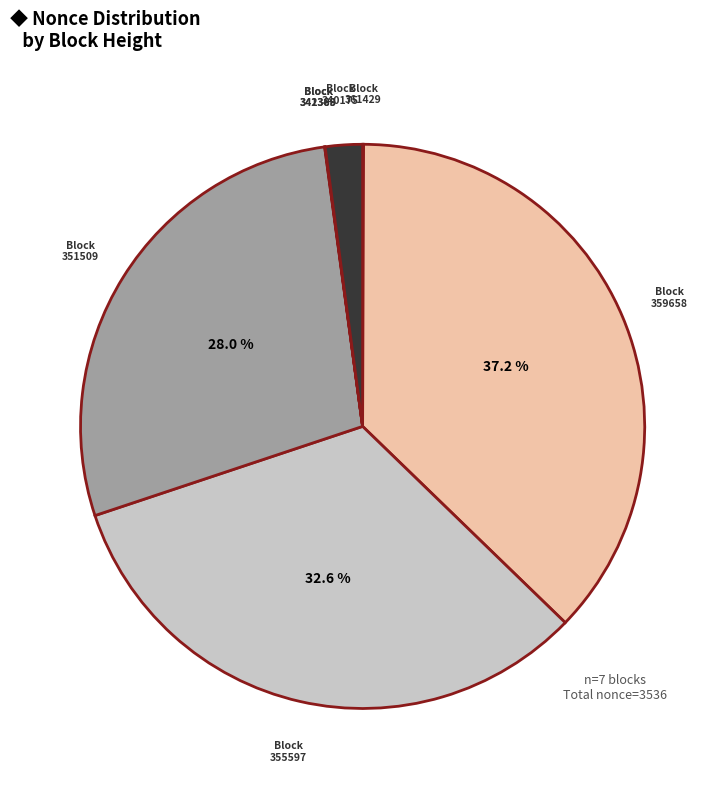

Combined, do 340175 and 359658 account for over 50%?

No